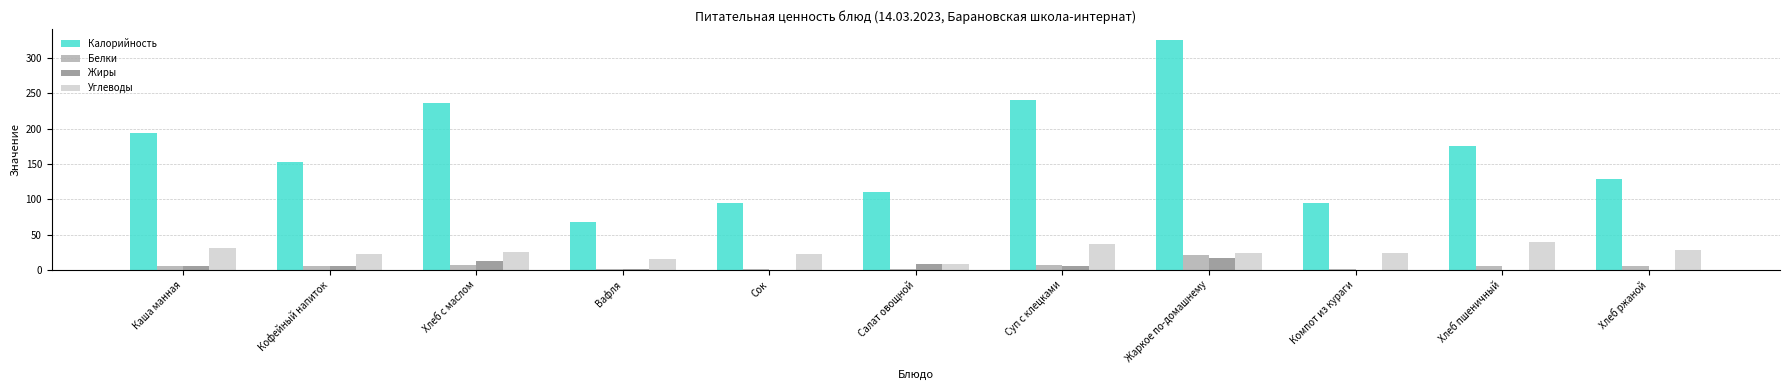

Between Хлеб с маслом and Хлеб ржаной, which series saw the biggest shift?

Калорийность